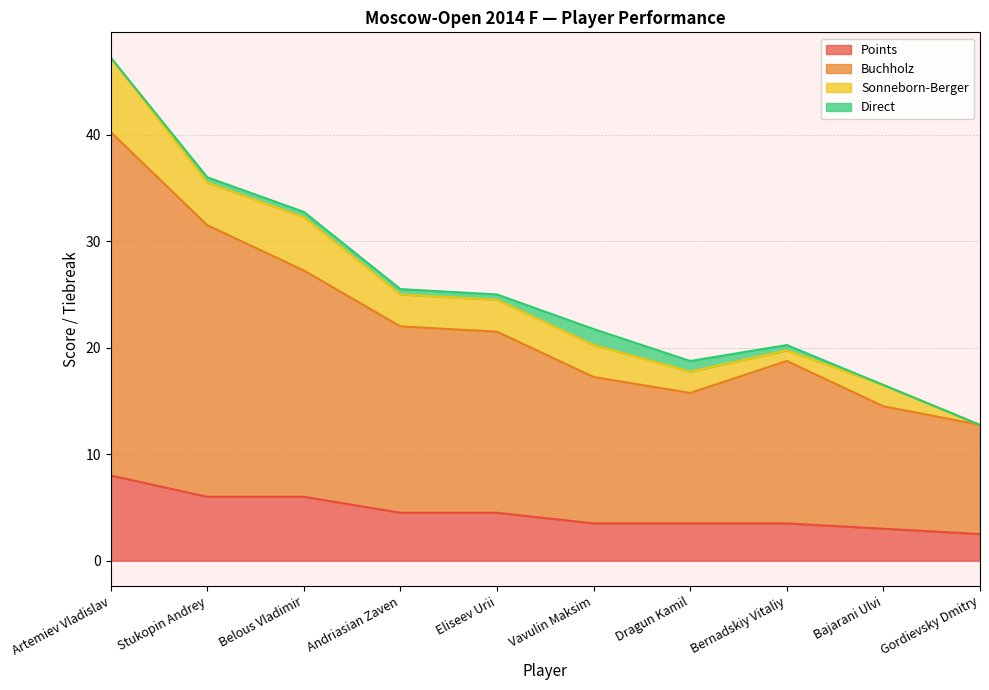

What is the minimum value for Points?

2.5